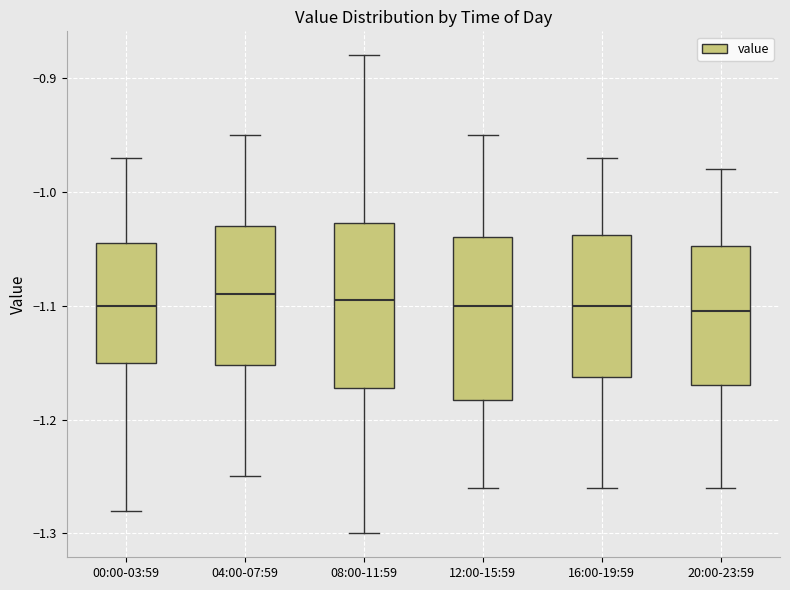

Reading left to right, transcribe this box plot: for each box, give where its median line is, the range the box spans, and where its two whiskers end, as read against the y-axis. The values are not printed on the chart, so give them approximately, as read against the axis.

00:00-03:59: median -1.10, box -1.15 to -1.04, whiskers -1.28 to -0.97
04:00-07:59: median -1.09, box -1.15 to -1.03, whiskers -1.25 to -0.95
08:00-11:59: median -1.09, box -1.17 to -1.03, whiskers -1.30 to -0.88
12:00-15:59: median -1.10, box -1.18 to -1.04, whiskers -1.26 to -0.95
16:00-19:59: median -1.10, box -1.16 to -1.04, whiskers -1.26 to -0.97
20:00-23:59: median -1.10, box -1.17 to -1.05, whiskers -1.26 to -0.98